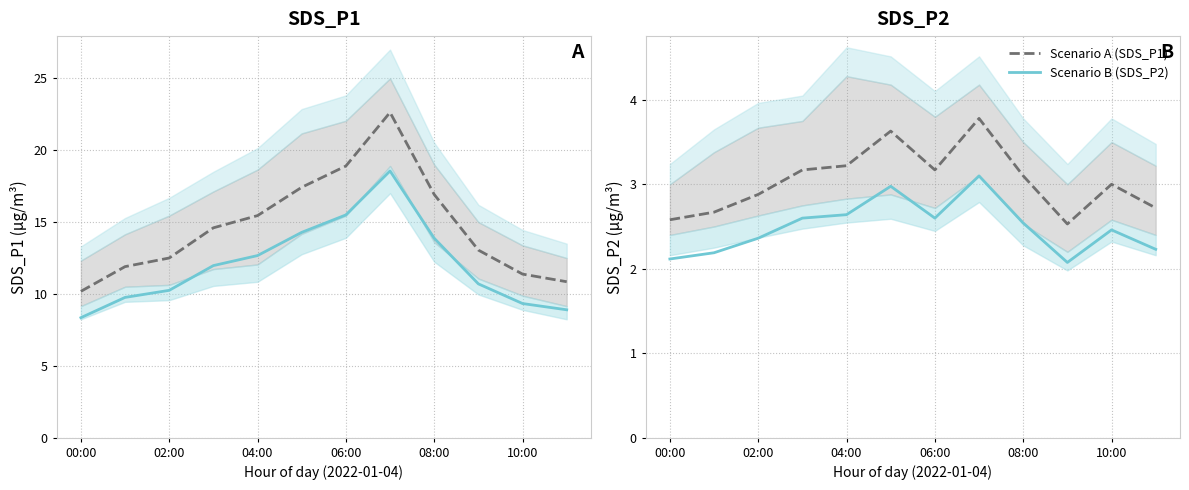

Rank the series by their maximum value, from highest to lowest.

Scenario A (SDS_P1), Scenario B (SDS_P2)